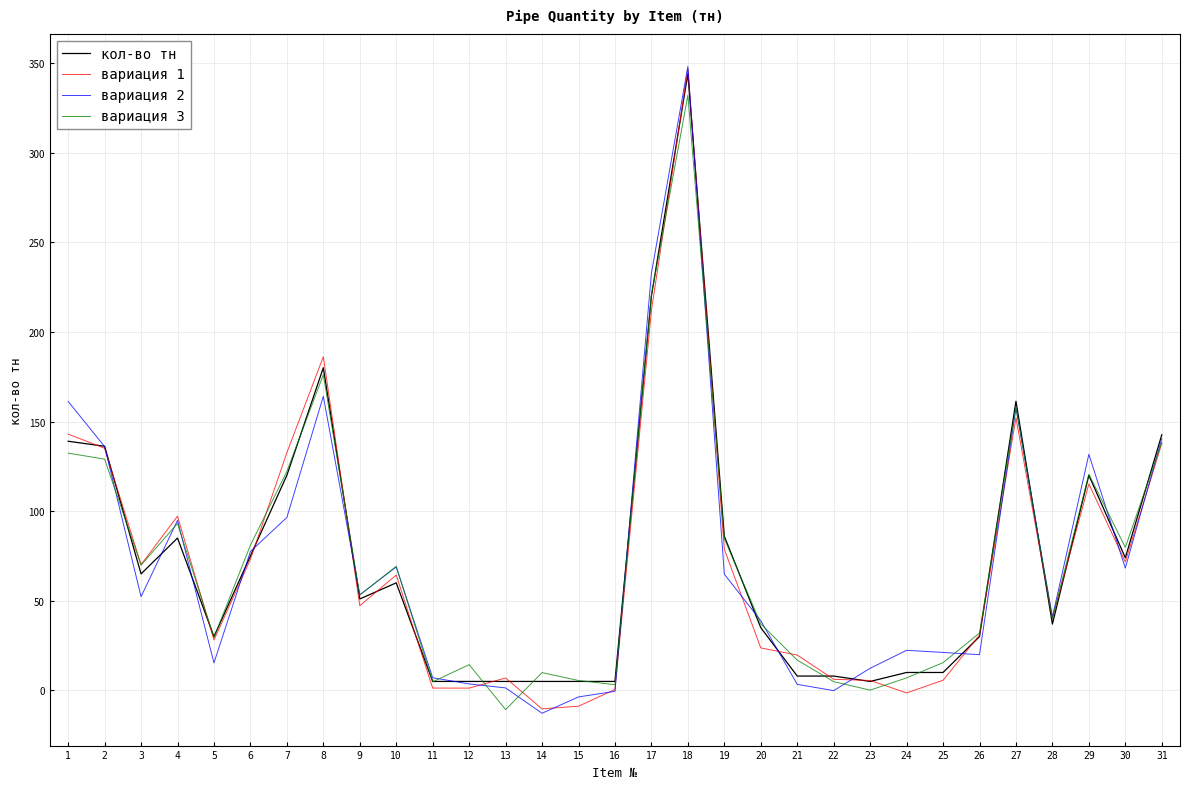

How many lines are shown in the chart?

4